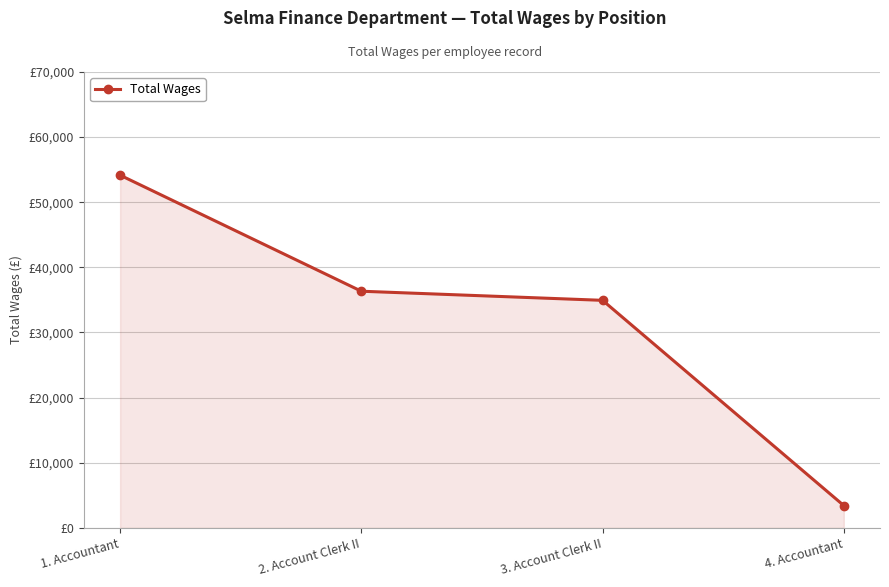

Between 3. Account Clerk II and 4. Accountant, which is larger?

3. Account Clerk II